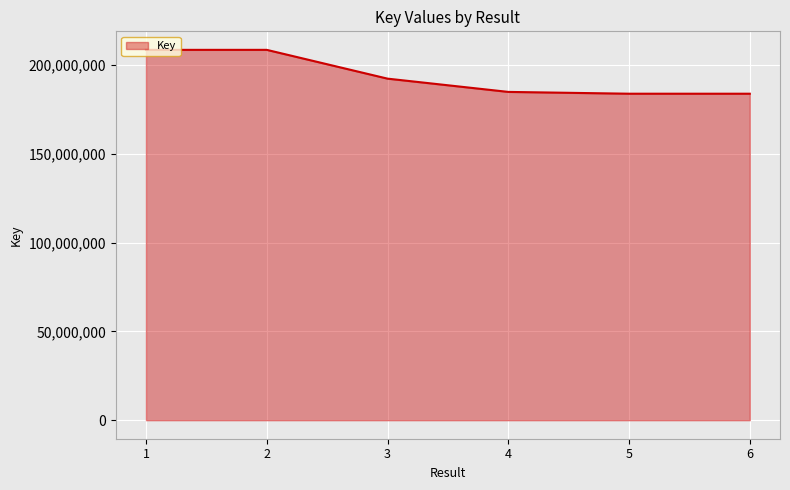

True or false: the data has more than 2 interior local peaks.

False